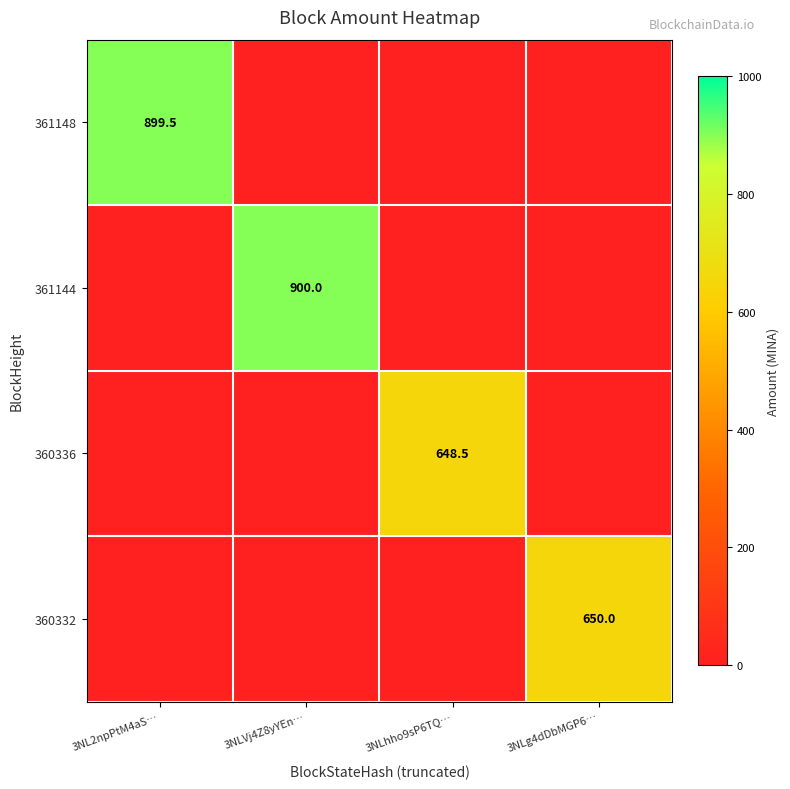

Is it true that 360336 equals 648.5 at 3NLhho9sP6TQ…?

True